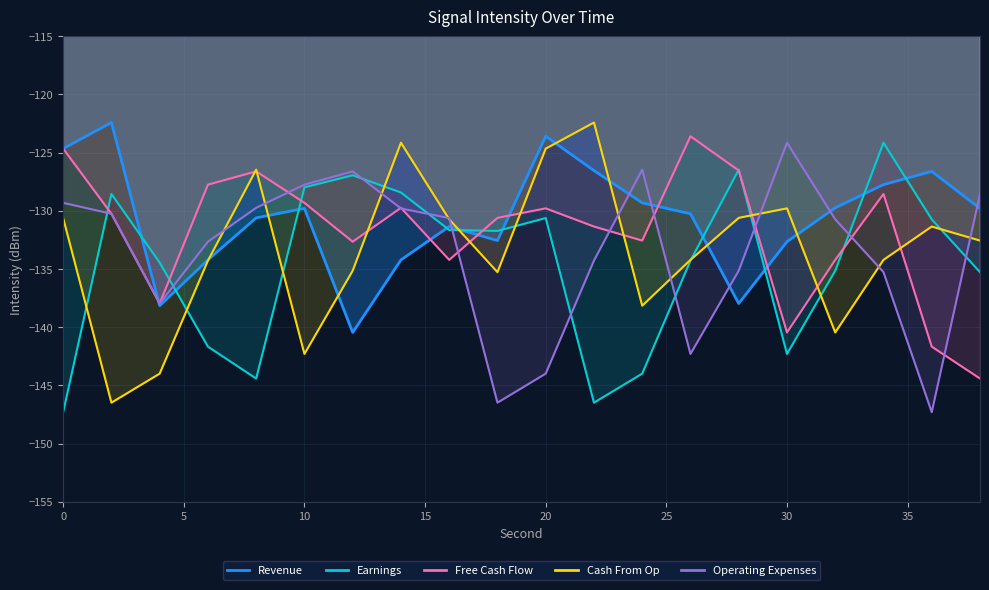

How many values in the Revenue series exceed -129?

6